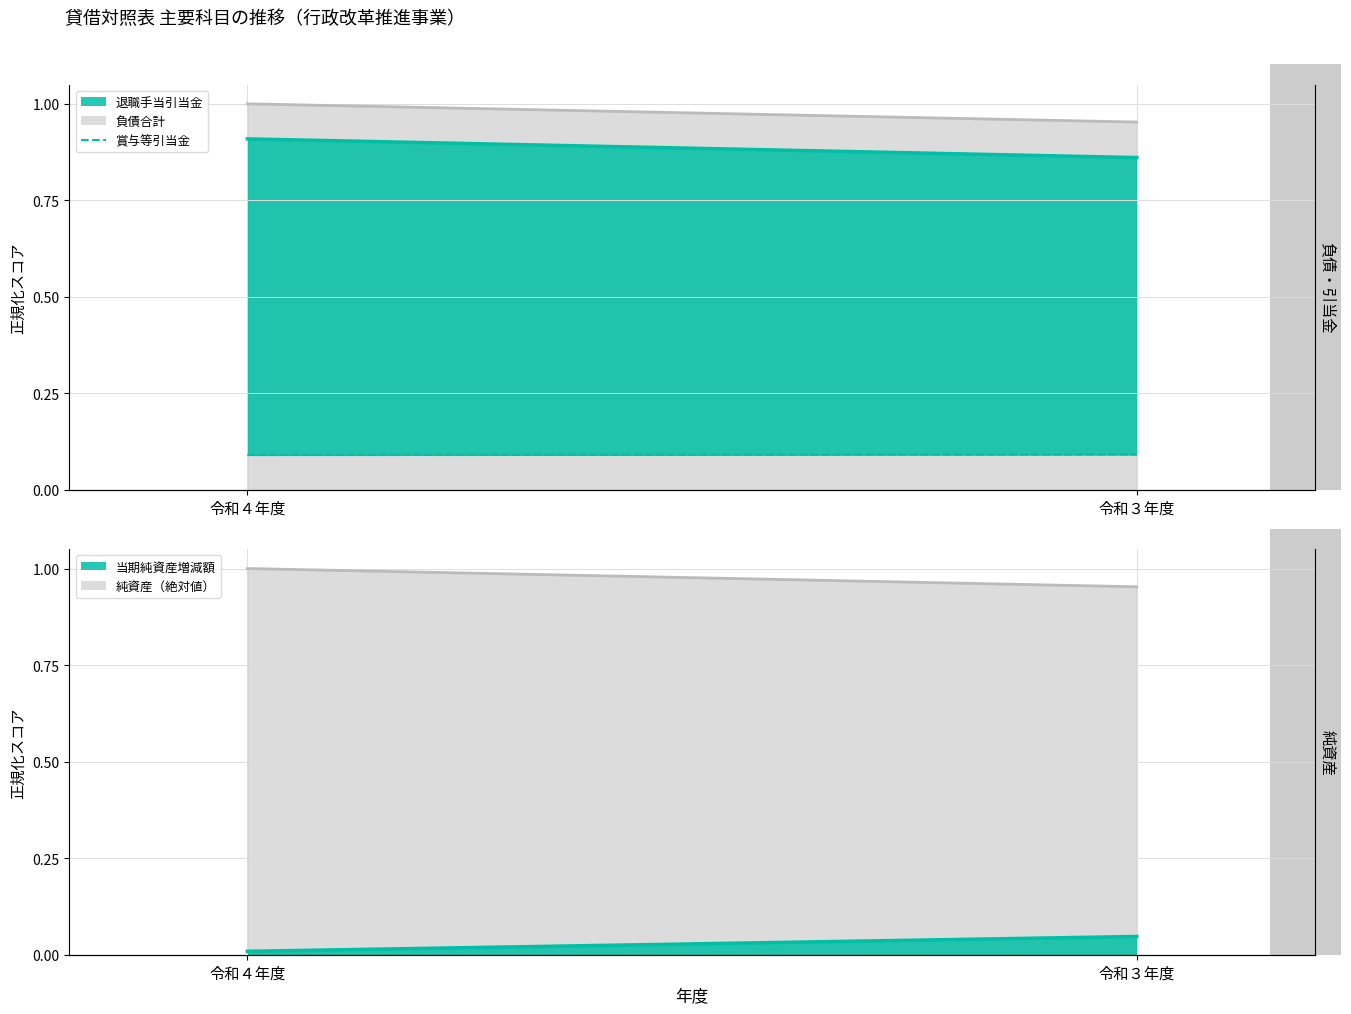

At which label does 賞与等引当金 reach its peak?

令和３年度